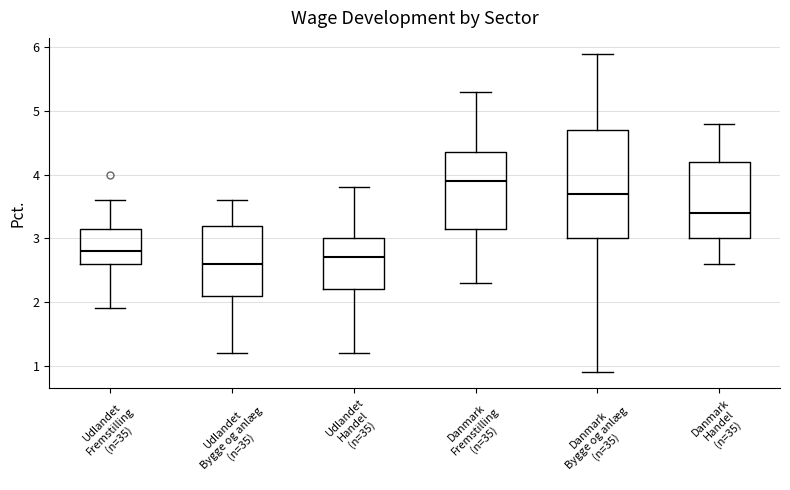

Comparing the boxes themselves (not the whiskers), which one is the tallest?

Danmark Bygge og anlæg (n=35)